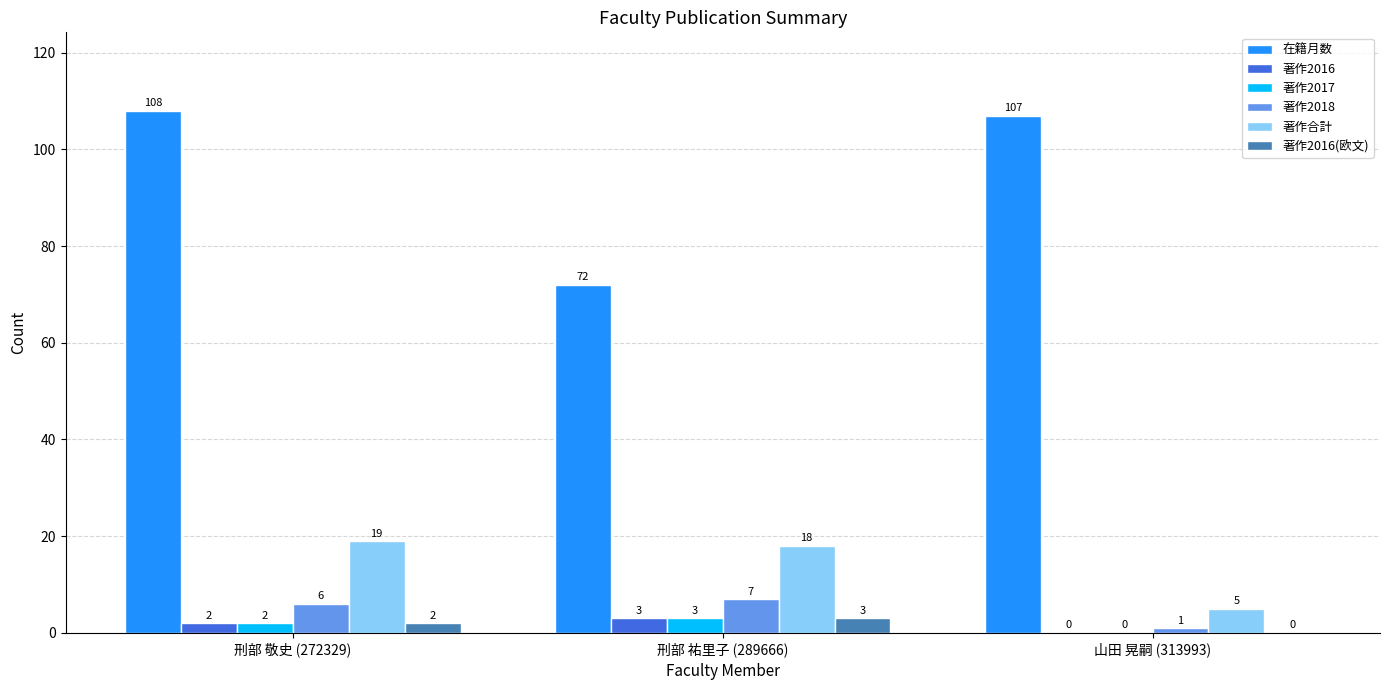

The 著作2016(欧文) series shows 0 at 山田 晃嗣 (313993). True or false?

True